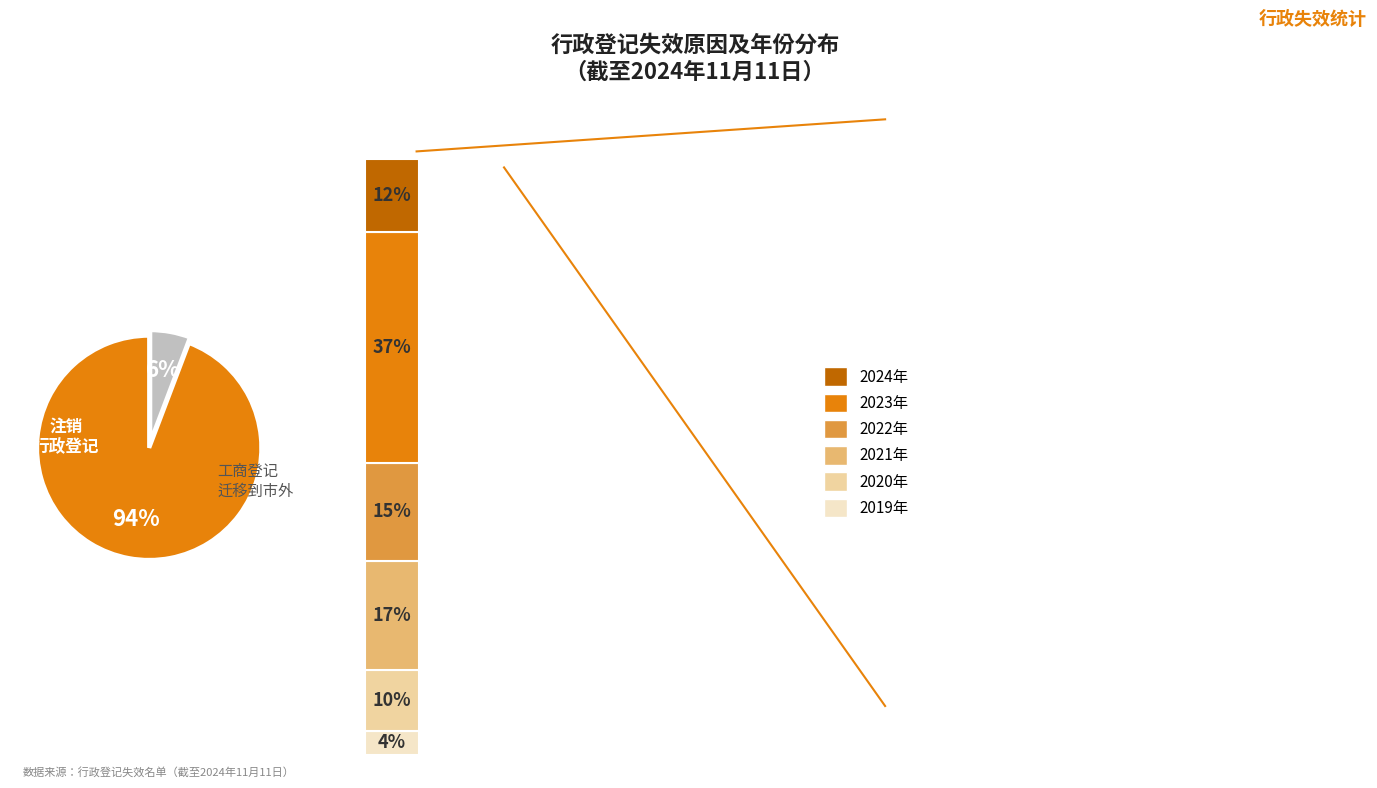

What is the ratio of the value at 工商登记迁移到市外 to the value at 注销行政登记?

0.1